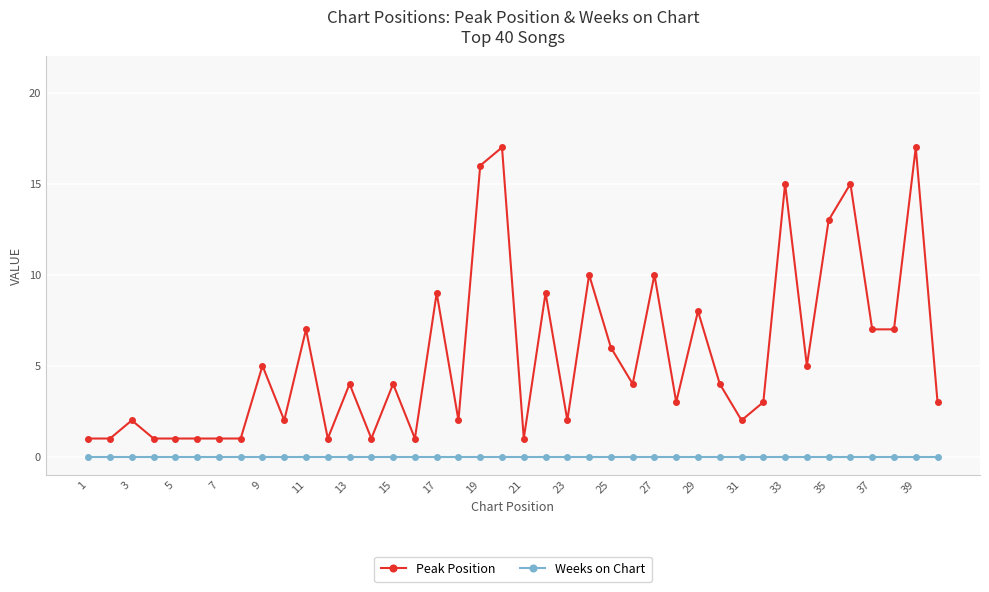

Which series has the largest total across all categories?

Peak Position